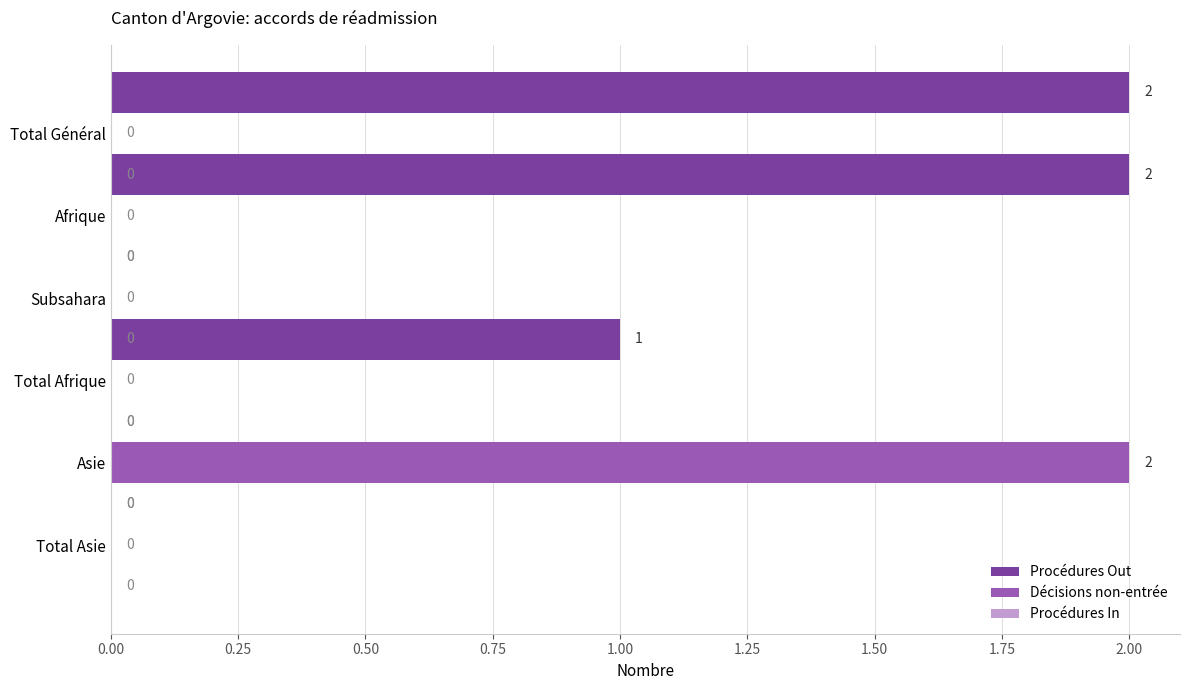

Is it true that Procédures Out equals 1 at Total Général?

False